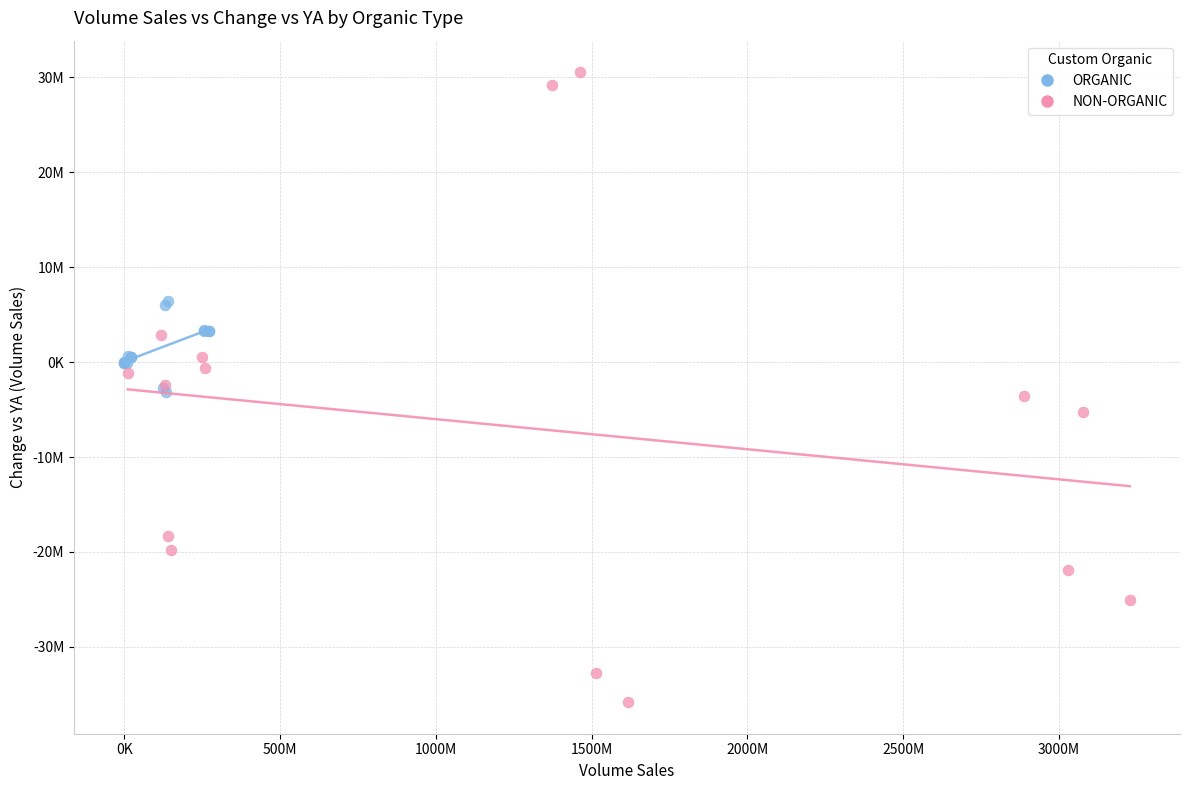

Which series contains the lowest Y value?

NON-ORGANIC